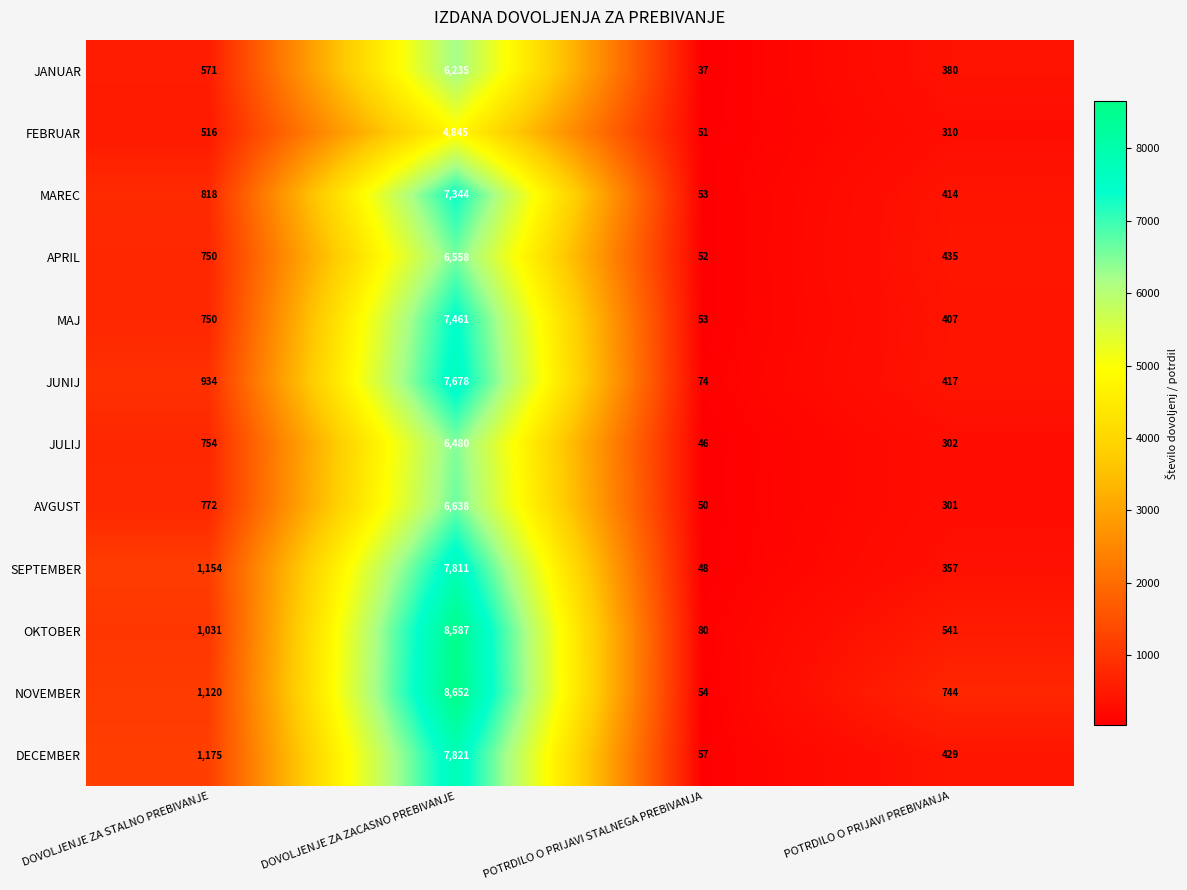

List the series in order of their peak value, lowest first.

FEBRUAR, JANUAR, JULIJ, APRIL, AVGUST, MAREC, MAJ, JUNIJ, SEPTEMBER, DECEMBER, OKTOBER, NOVEMBER